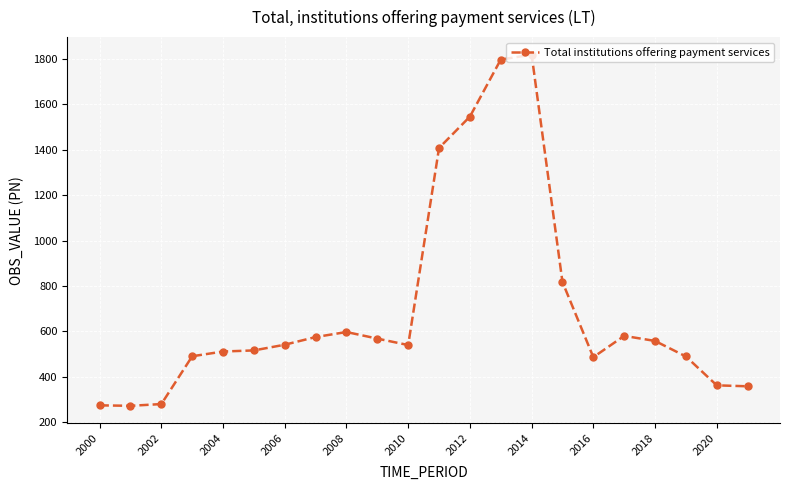

What is the value of the 15th point from the left?

1818.3